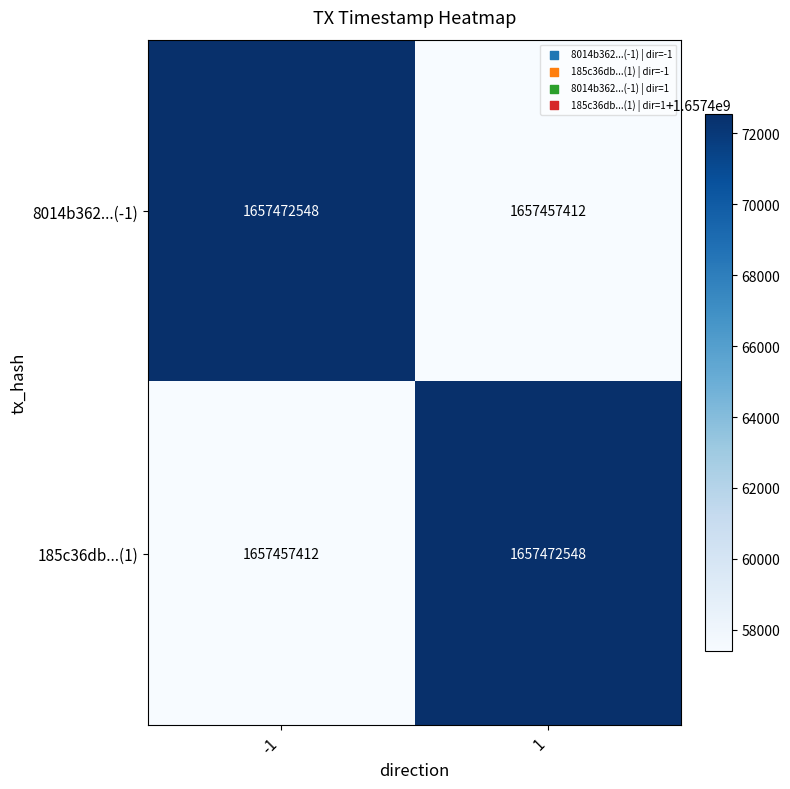

What is the spread (max minus min) of values at 1?

15136